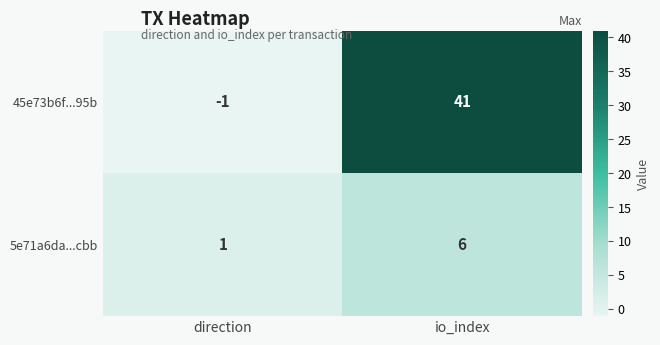

What is the maximum value shown in the chart?

41